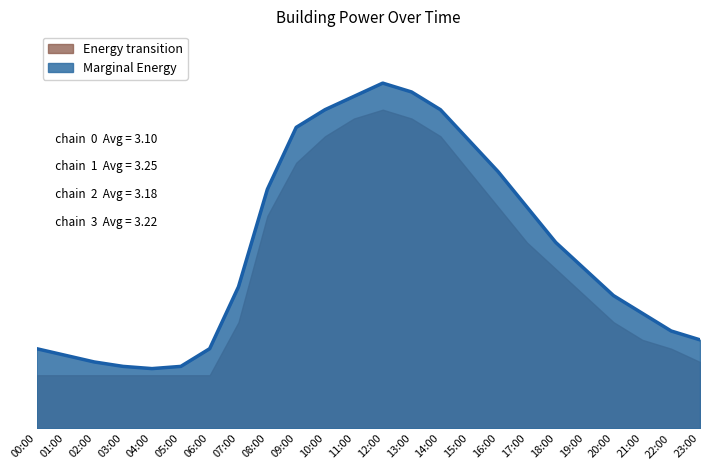

Is it true that the value at 17:00 is 5.0?

True